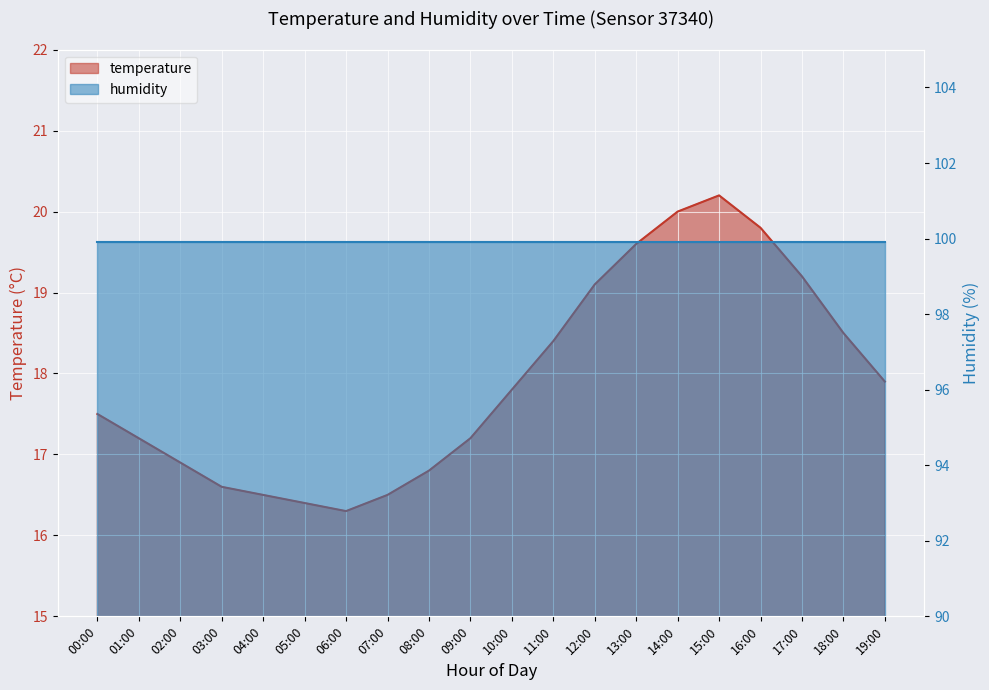

What is the sum of all values?

358.4